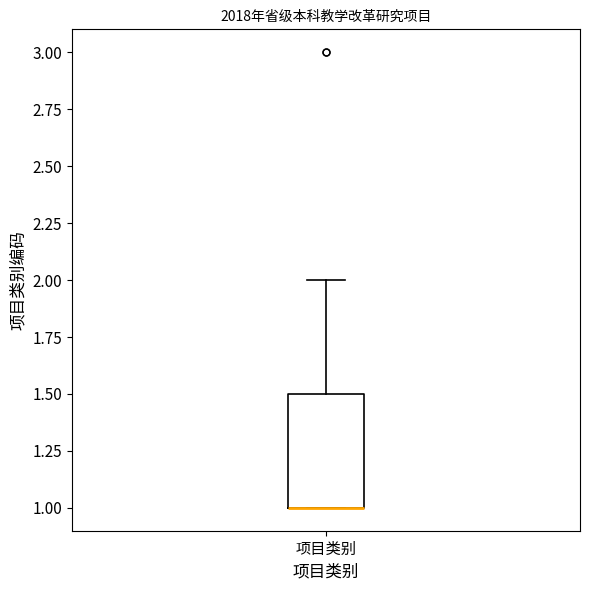

Where is the lower edge of the box for 项目类别 on the y-axis? The values are not printed on the chart, so give them approximately, as read against the axis.

1.0